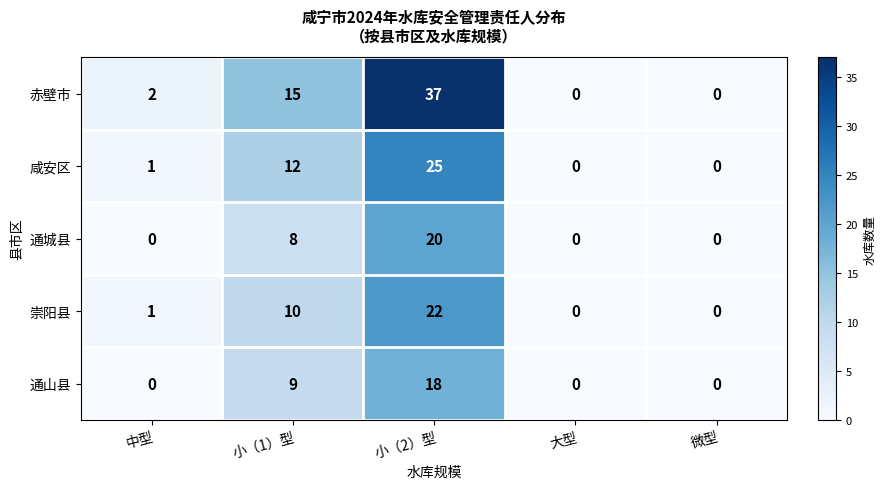

Count the number of categories in the chart.

5